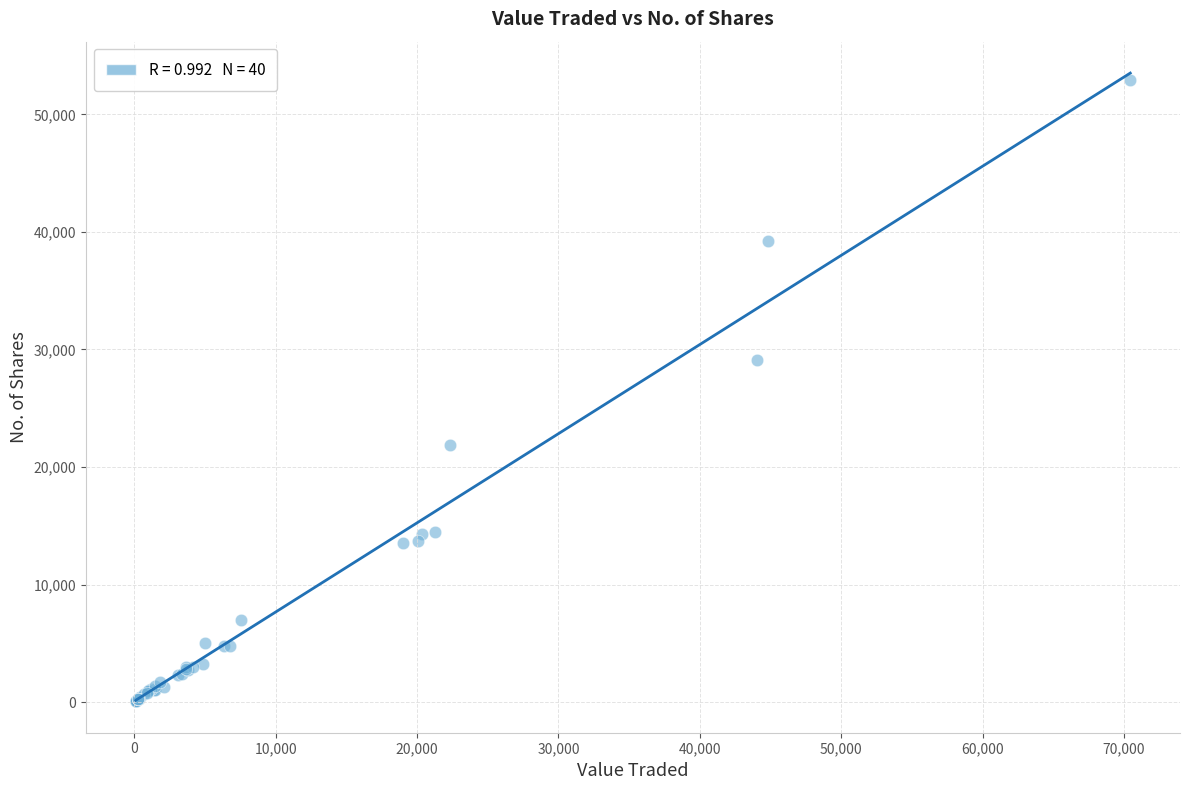

What Y value in the scatter plot is closest to 26509?

29094